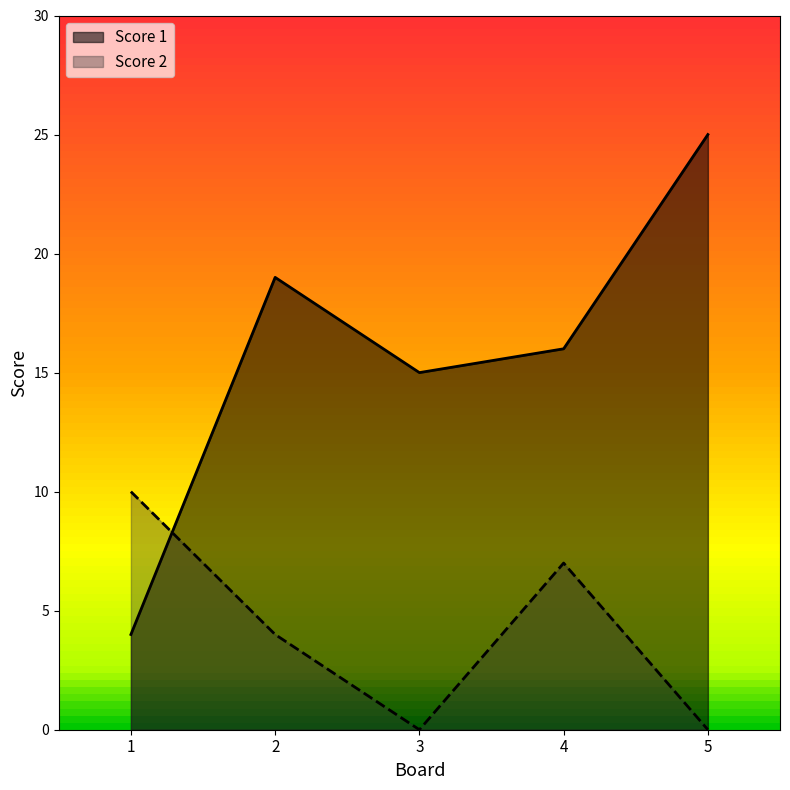

At how many categories does at least one series exceed 10?

4